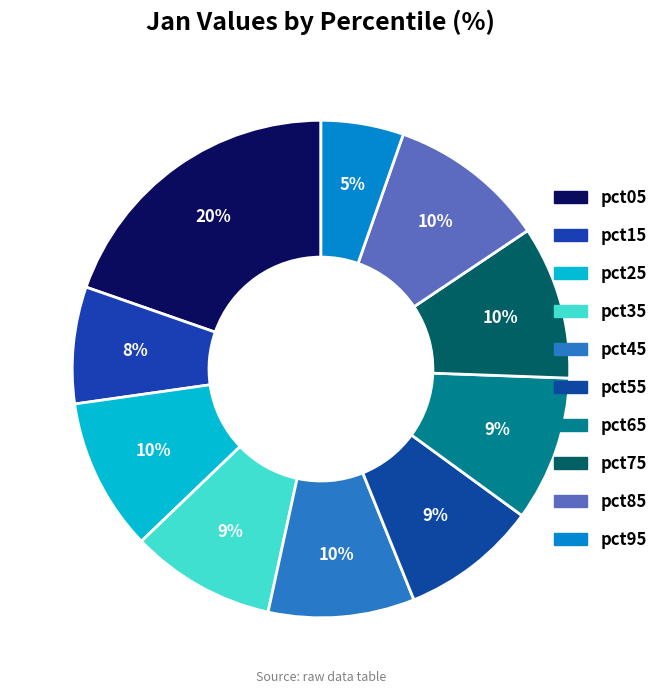

Which has a higher value, pct15 or pct45?

pct45